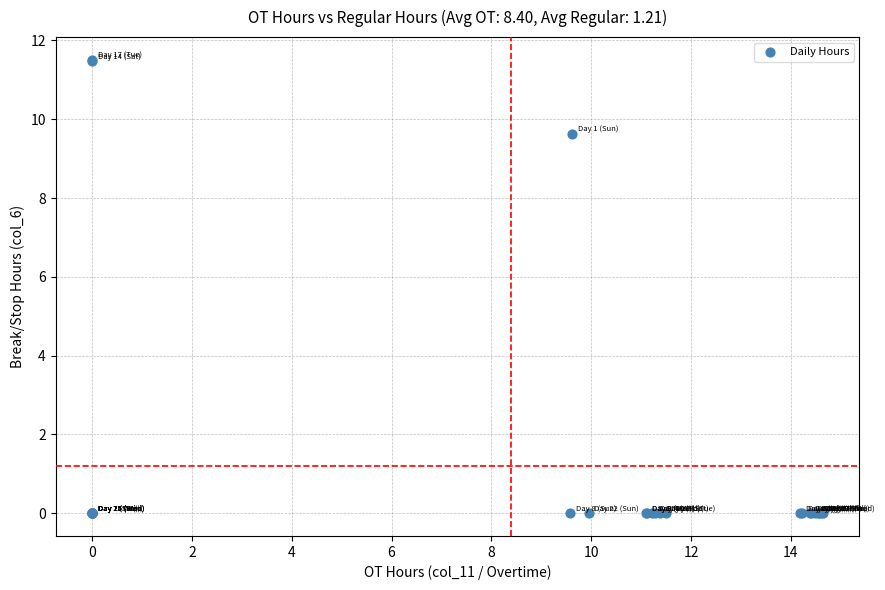

What Y value in the scatter plot is closest to 5?

9.6